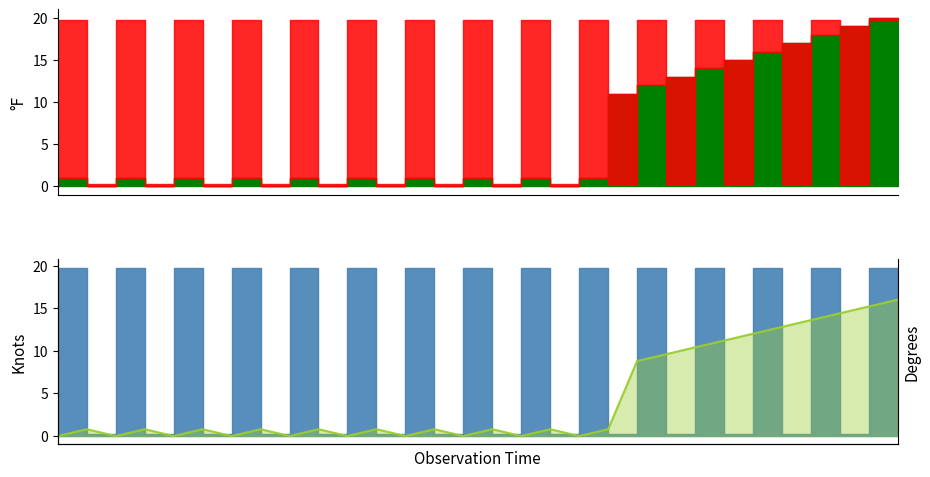

At which category does the data reach its first local peak?

1